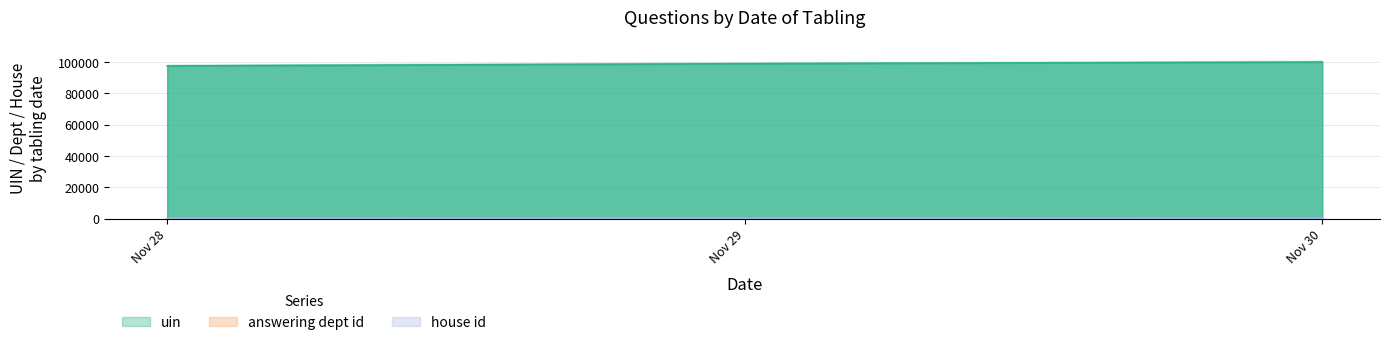

What is the spread (max minus min) of values at 2022-11-29?

99926